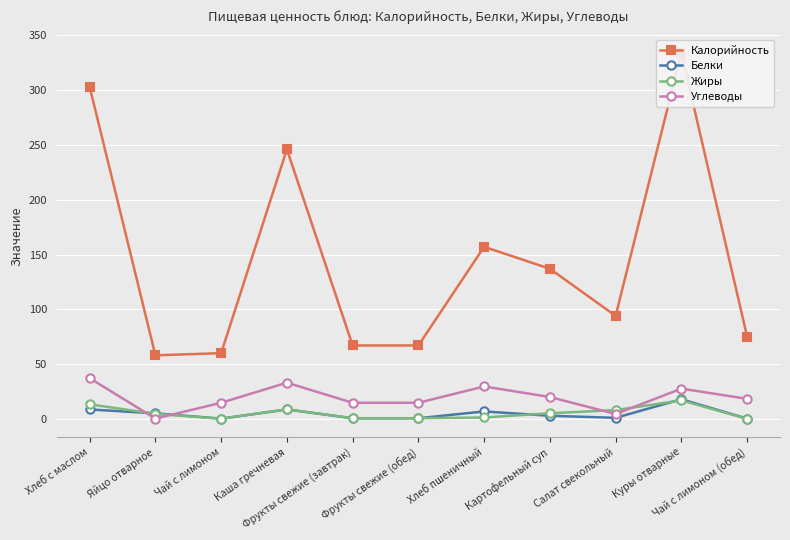

What is the smallest value displayed?

0.1